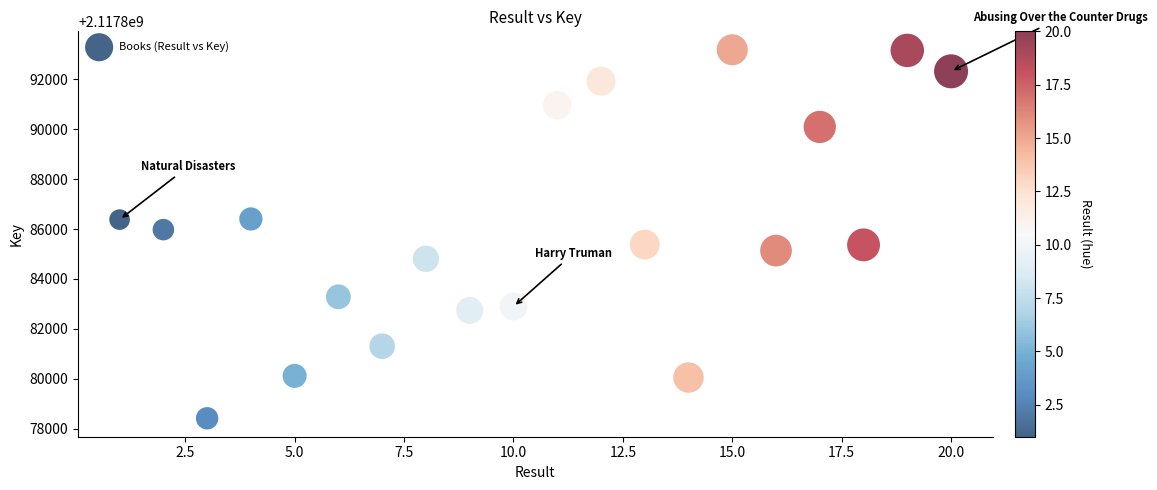

What is the range of Y values (max minus min)?

14763